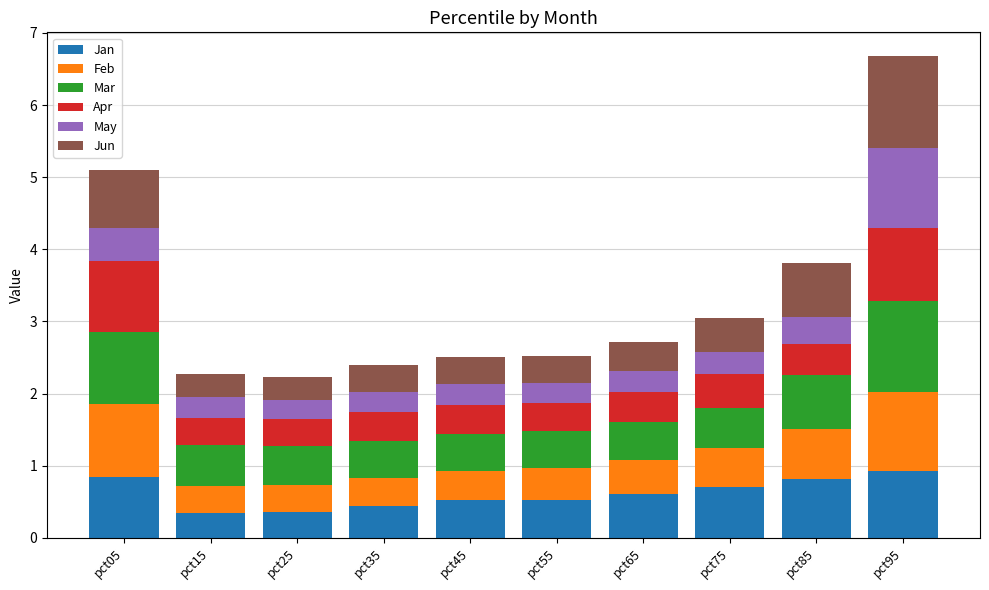

What is the average value of the Jan series?

0.6